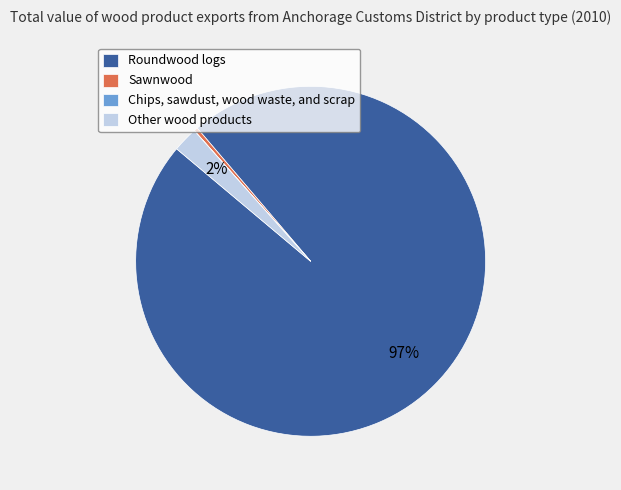

To the nearest percent, what is the average slice percentage?

25%